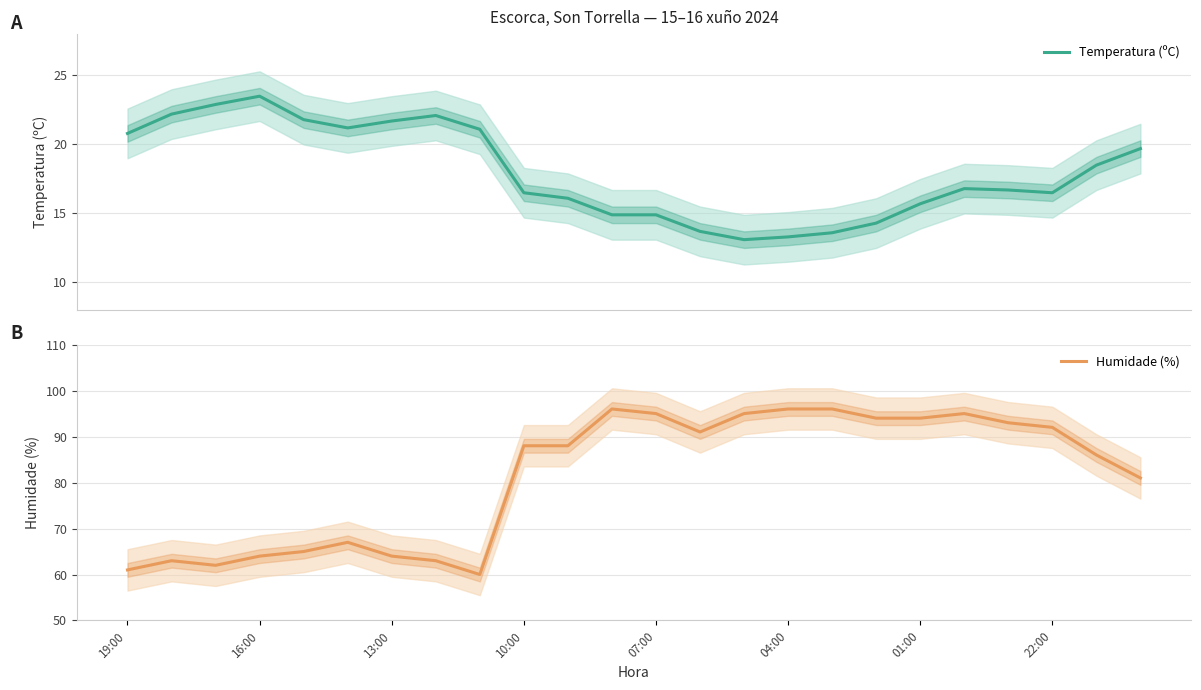

What are all the series names shown in the legend?

Temperatura (ºC), Humidade (%)